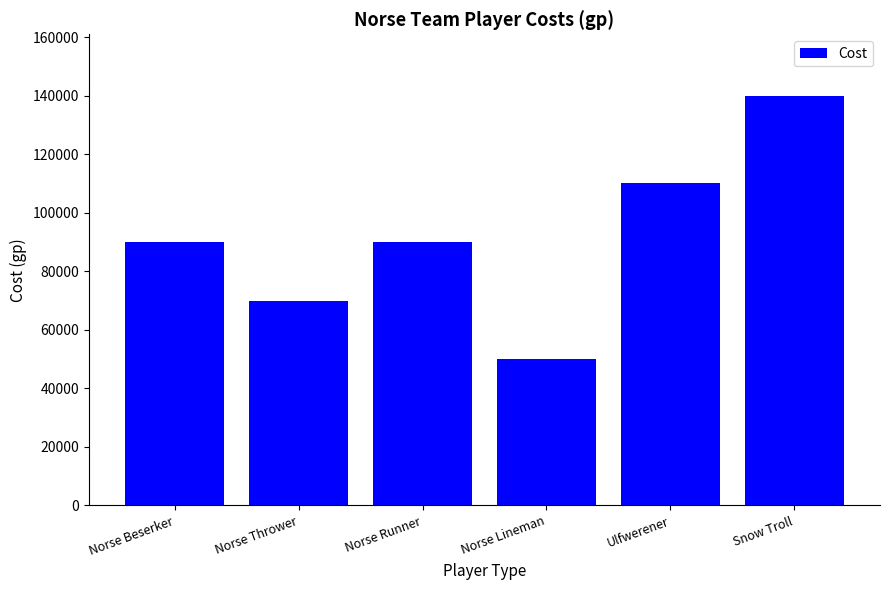

Reading left to right, what are all the values shown in this chart?

Norse Beserker=90000	Norse Thrower=70000	Norse Runner=90000	Norse Lineman=50000	Ulfwerener=110000	Snow Troll=140000